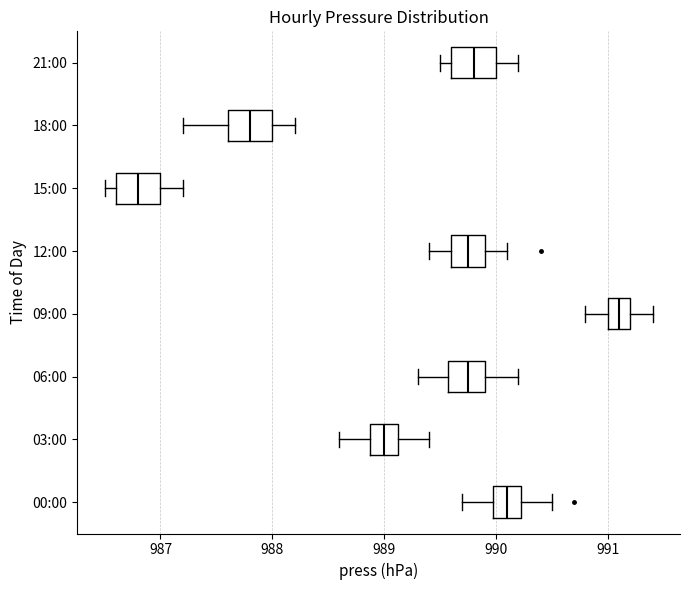

Reading bottom to top, read every box against the x-axis: the position of its median line, the range the box covers, and the ends of its whiskers. The values are not printed on the chart, so give them approximately, as read against the axis.

00:00: median 990.1, box 990.0 to 990.2, whiskers 989.7 to 990.5
03:00: median 989.0, box 988.9 to 989.1, whiskers 988.6 to 989.4
06:00: median 989.8, box 989.6 to 989.9, whiskers 989.3 to 990.2
09:00: median 991.1, box 991.0 to 991.2, whiskers 990.8 to 991.4
12:00: median 989.8, box 989.6 to 989.9, whiskers 989.4 to 990.1
15:00: median 986.8, box 986.6 to 987.0, whiskers 986.5 to 987.2
18:00: median 987.8, box 987.6 to 988.0, whiskers 987.2 to 988.2
21:00: median 989.8, box 989.6 to 990.0, whiskers 989.5 to 990.2